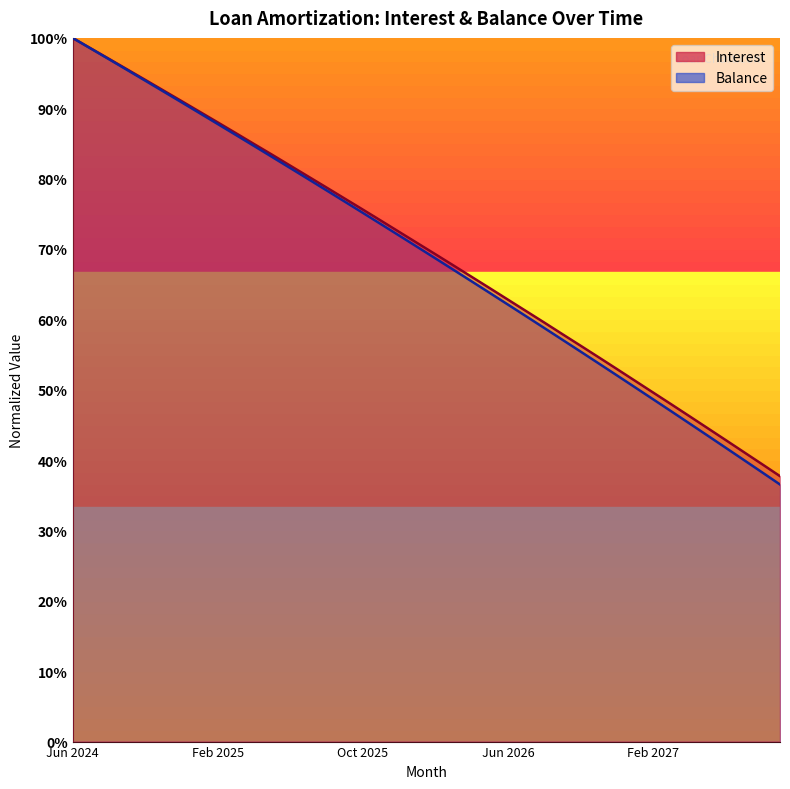

What is the difference between the Interest values at Feb 2027 and Jul 2027?

0.1